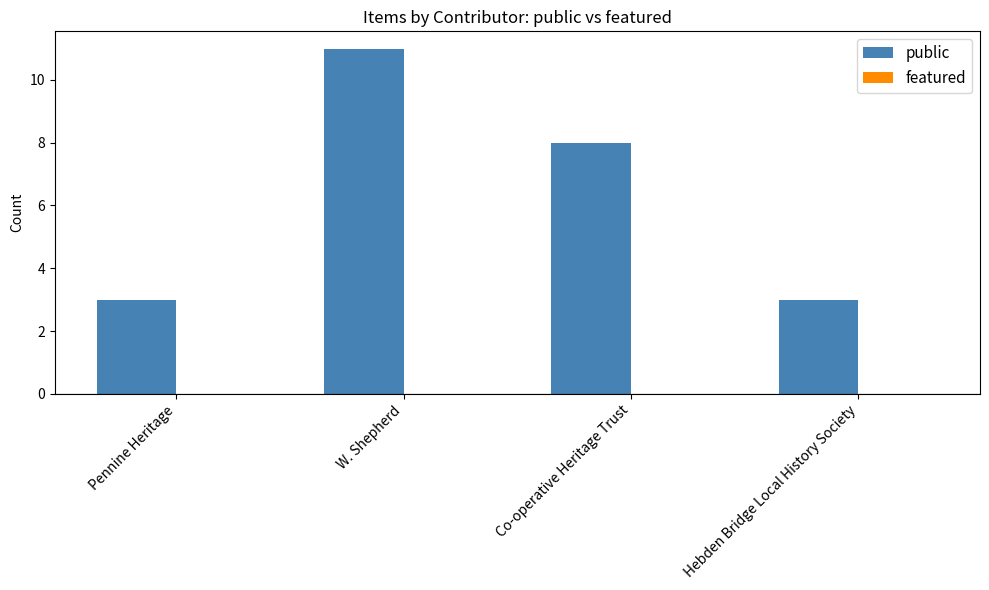

How many data points does each series have?

4